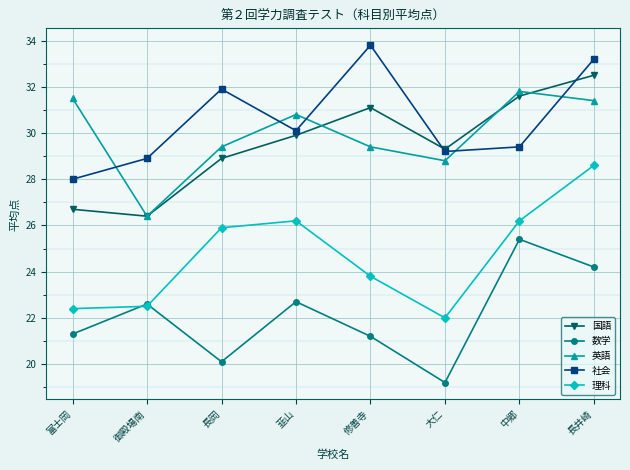

Reading left to right, transcribe all the data shown in this chart.

国語: 富士岡=26.7	御殿場南=26.4	長岡=28.9	韮山=29.9	修善寺=31.1	大仁=29.3	中郷=31.6	長井崎=32.5
数学: 富士岡=21.3	御殿場南=22.6	長岡=20.1	韮山=22.7	修善寺=21.2	大仁=19.2	中郷=25.4	長井崎=24.2
英語: 富士岡=31.5	御殿場南=26.4	長岡=29.4	韮山=30.8	修善寺=29.4	大仁=28.8	中郷=31.8	長井崎=31.4
社会: 富士岡=28.0	御殿場南=28.9	長岡=31.9	韮山=30.1	修善寺=33.8	大仁=29.2	中郷=29.4	長井崎=33.2
理科: 富士岡=22.4	御殿場南=22.5	長岡=25.9	韮山=26.2	修善寺=23.8	大仁=22.0	中郷=26.2	長井崎=28.6